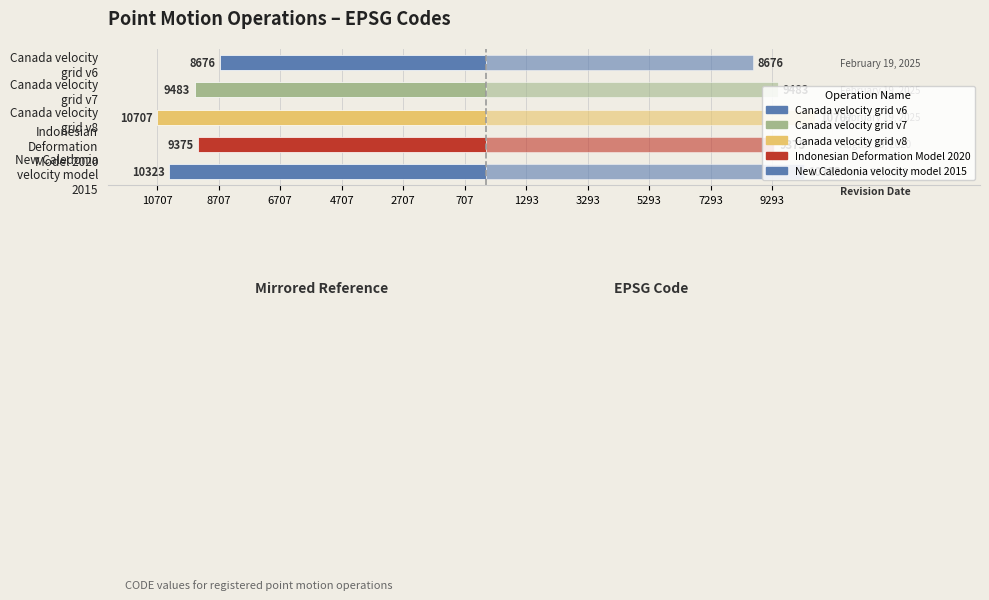

What is the lowest value of the CODE series?

8676